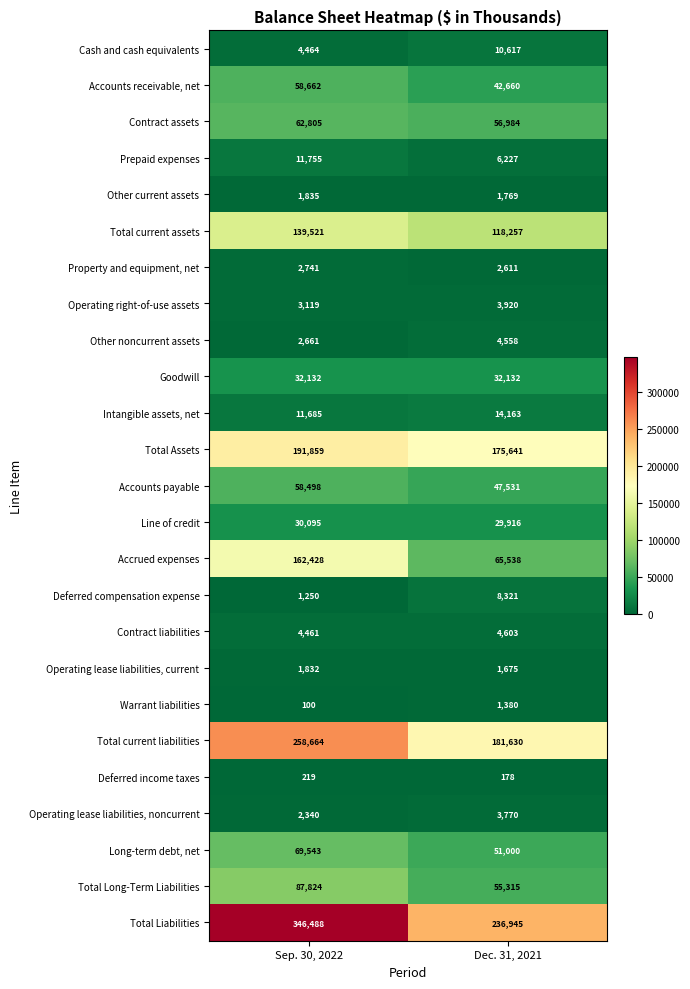

What is the sum of all Warrant liabilities values?

1480